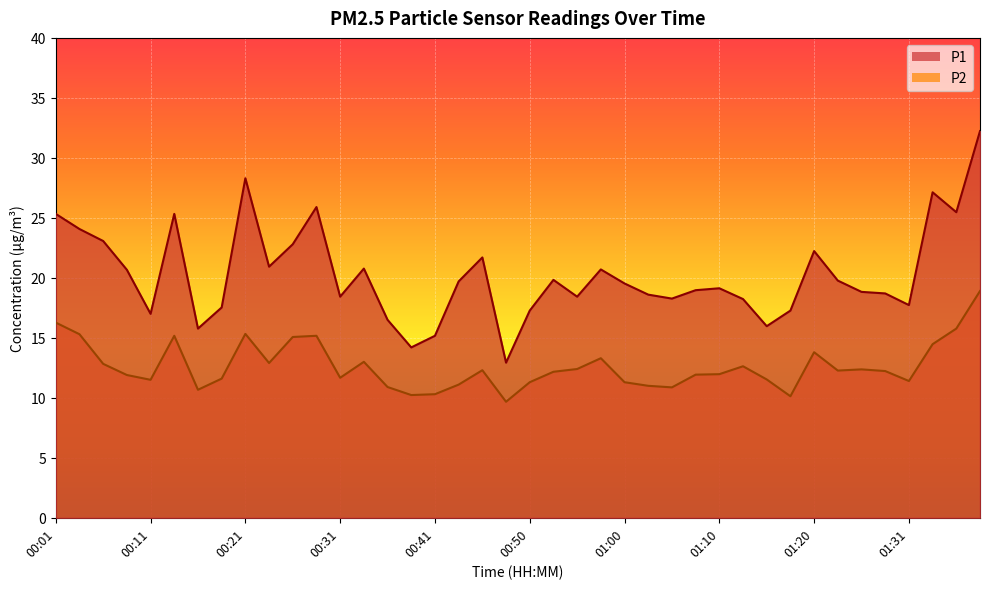

What is the value of the P2 point at the 1st from the left?

16.3